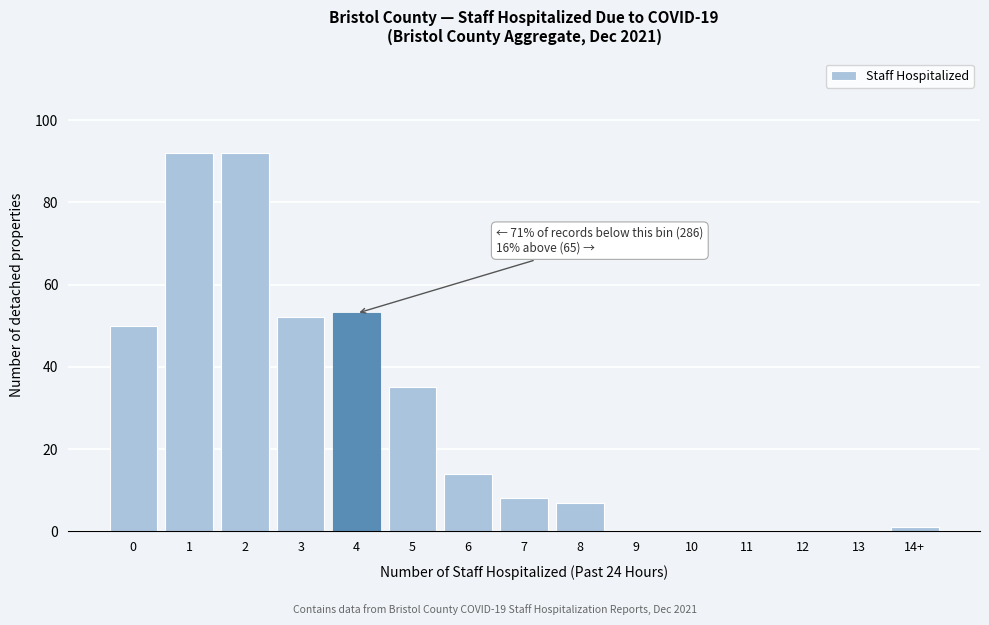

Reading left to right, transcribe all the data shown in this chart.

0=50	1=92	2=92	3=52	4=53	5=35	6=14	7=8	8=7	9=0	10=0	11=0	12=0	13=0	14+=1